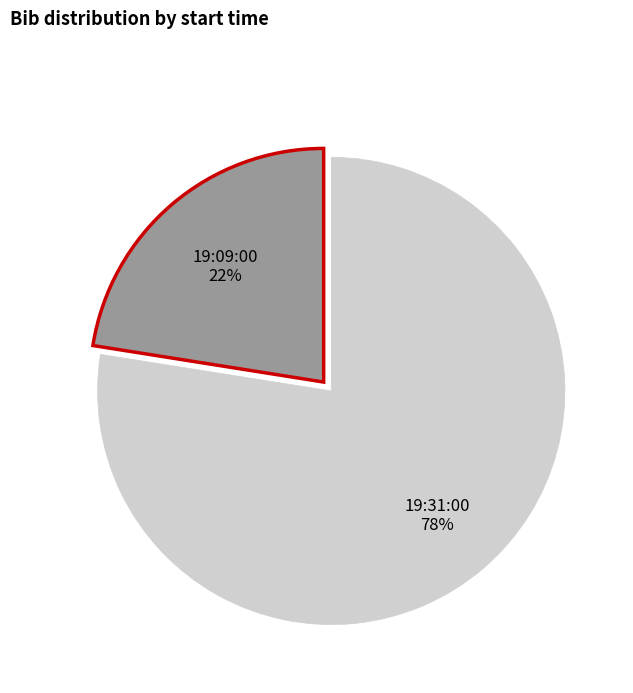

To the nearest percent, what is the average slice percentage?

50%